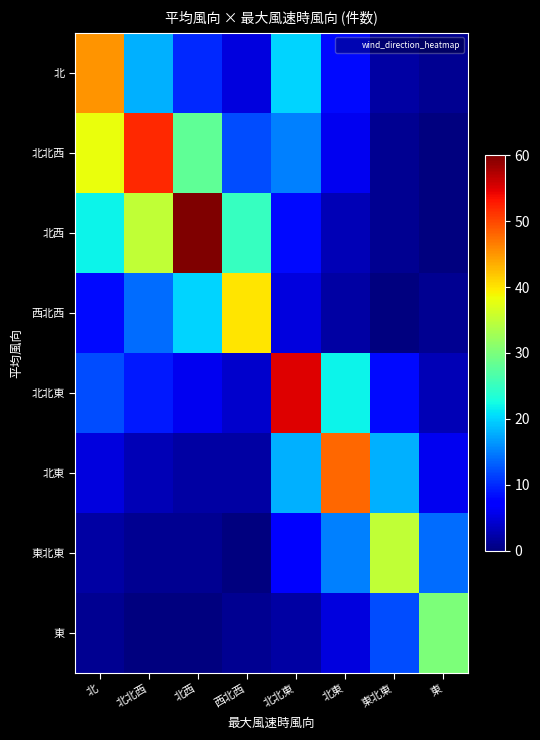

List the series in order of their peak value, lowest first.

東, 東北東, 西北西, 北, 北東, 北北西, 北北東, 北西